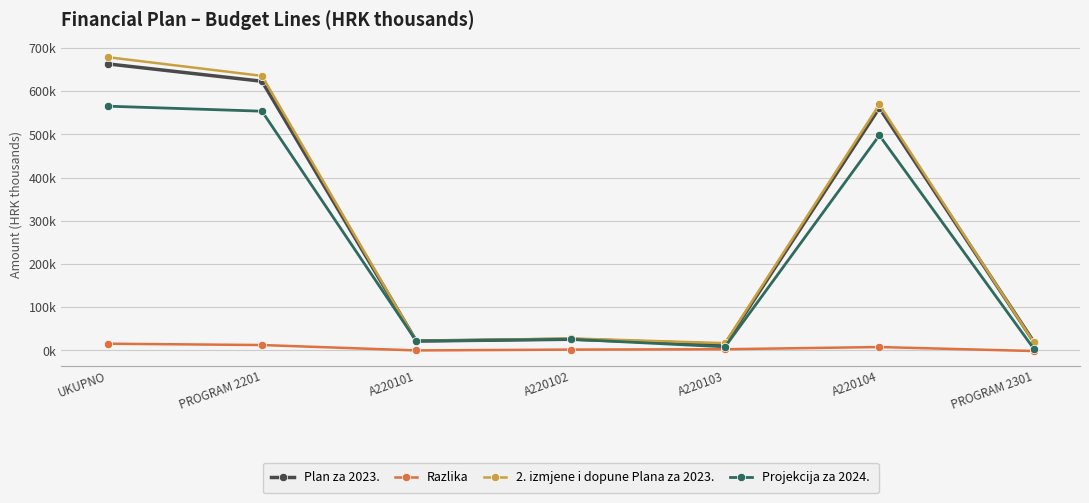

Is it true that Razlika equals 1908.0 at A220102?

True